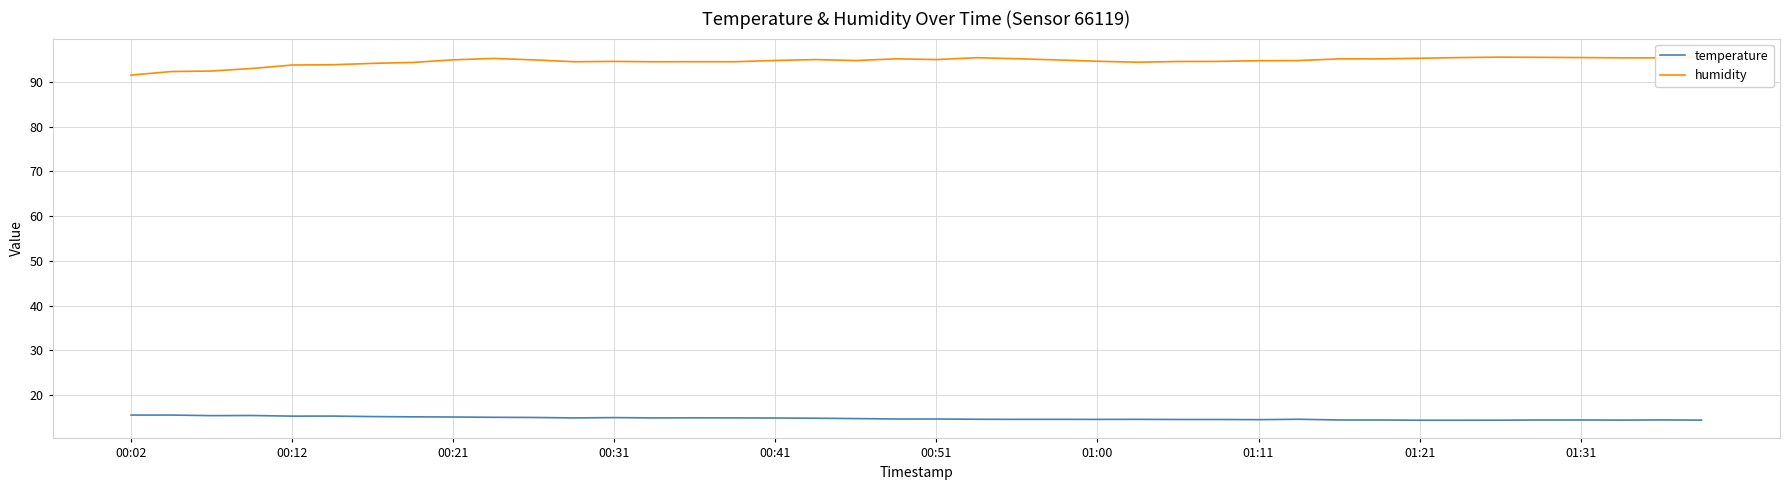

True or false: temperature has more than 1 interior local peaks.

True